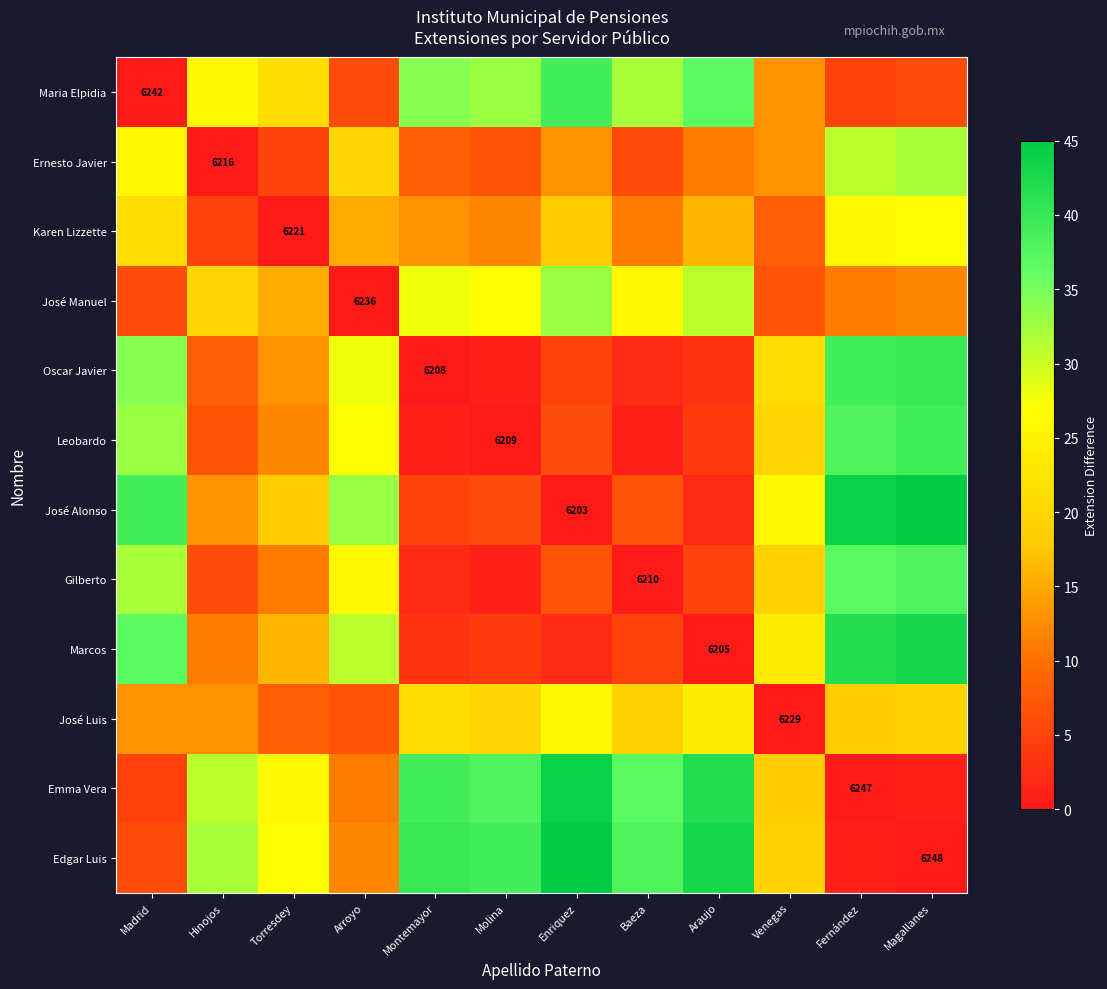

True or false: Maria Elpidia has a value of 15 at Enriquez.

False